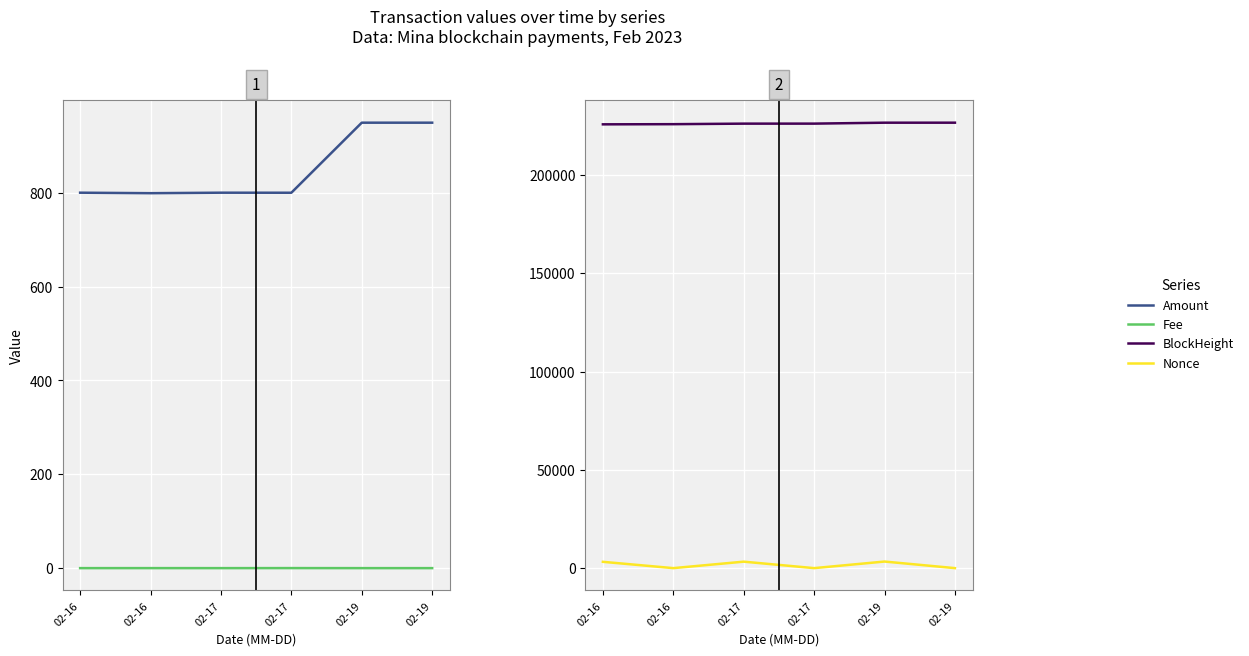

How many lines are shown in the chart?

4